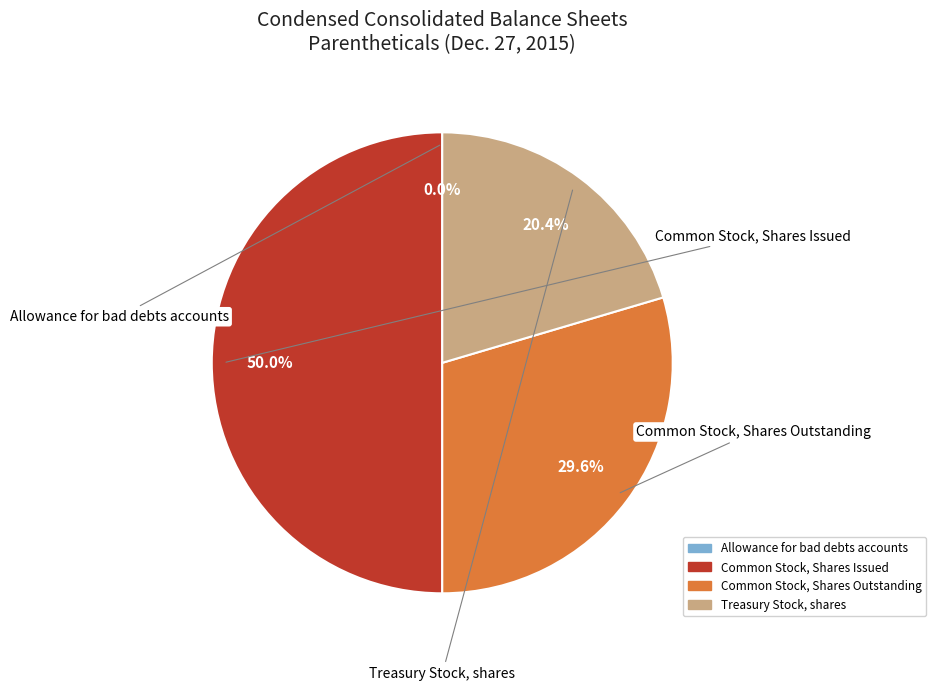

Which has a higher value, Common Stock, Shares Outstanding or Treasury Stock, shares?

Common Stock, Shares Outstanding